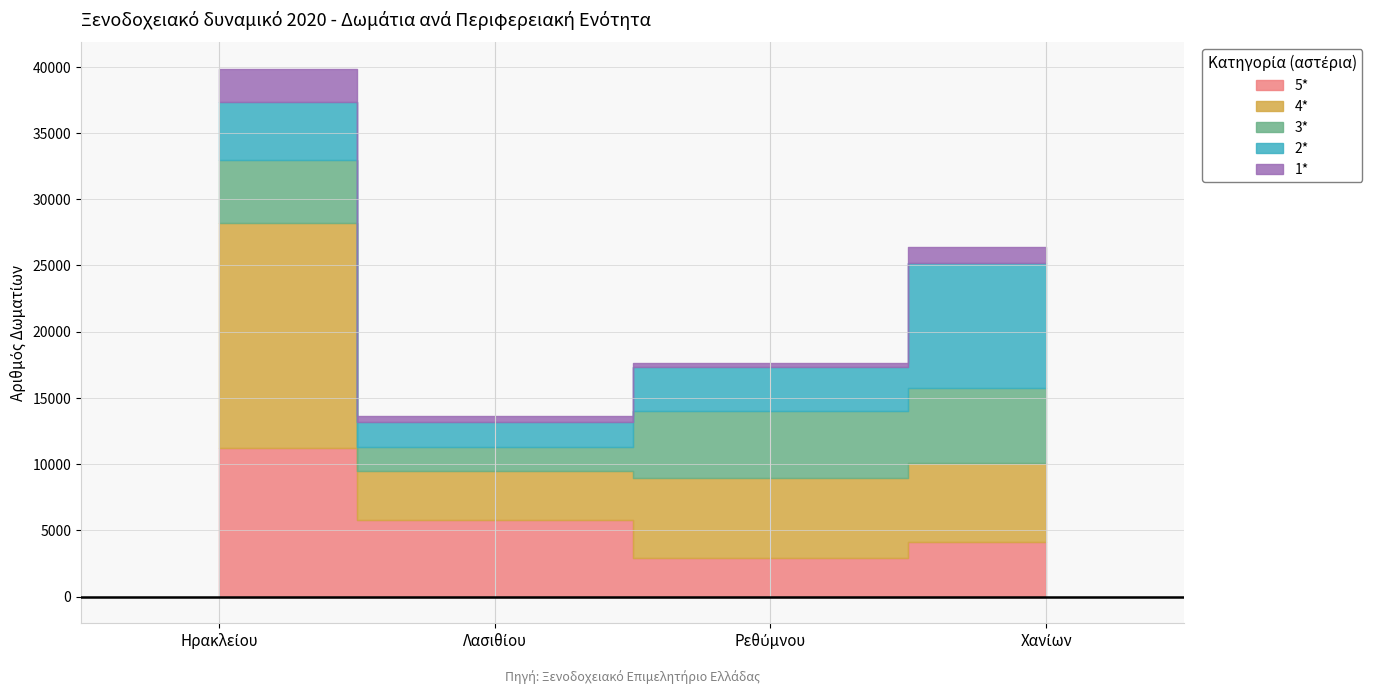

True or false: 1* and 5* cross at least once.

False